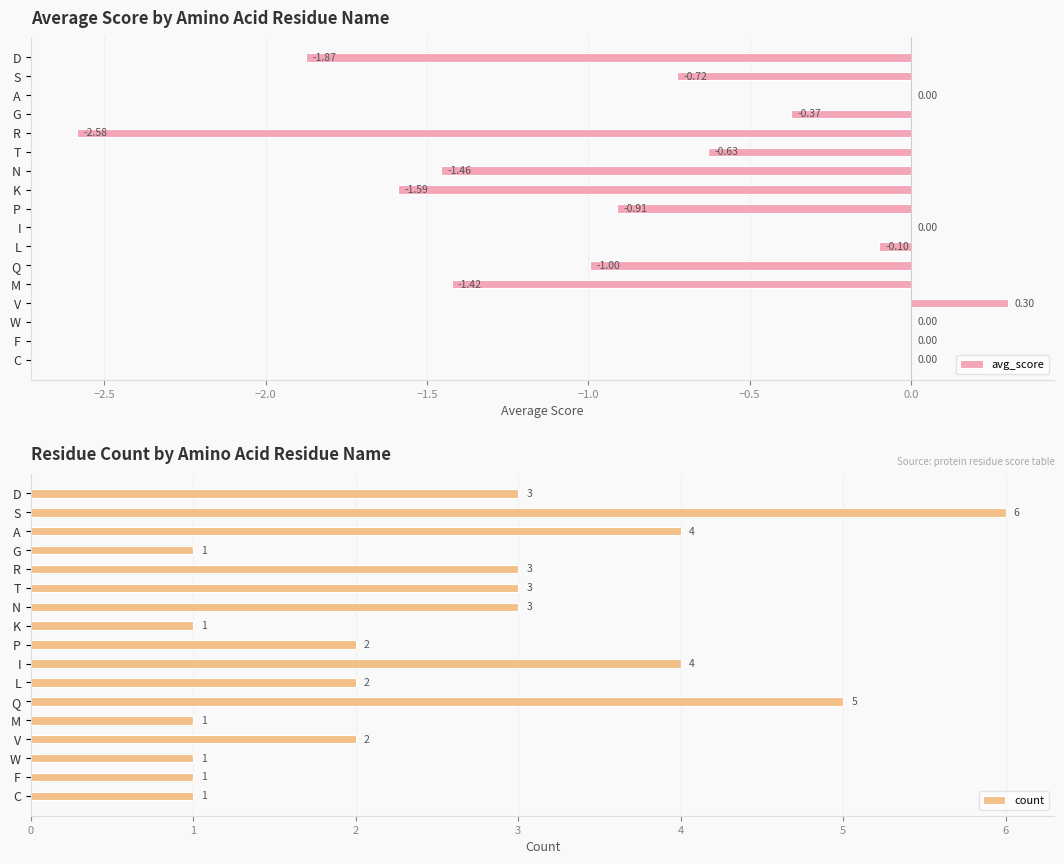

What is the average value of the count series?

2.5